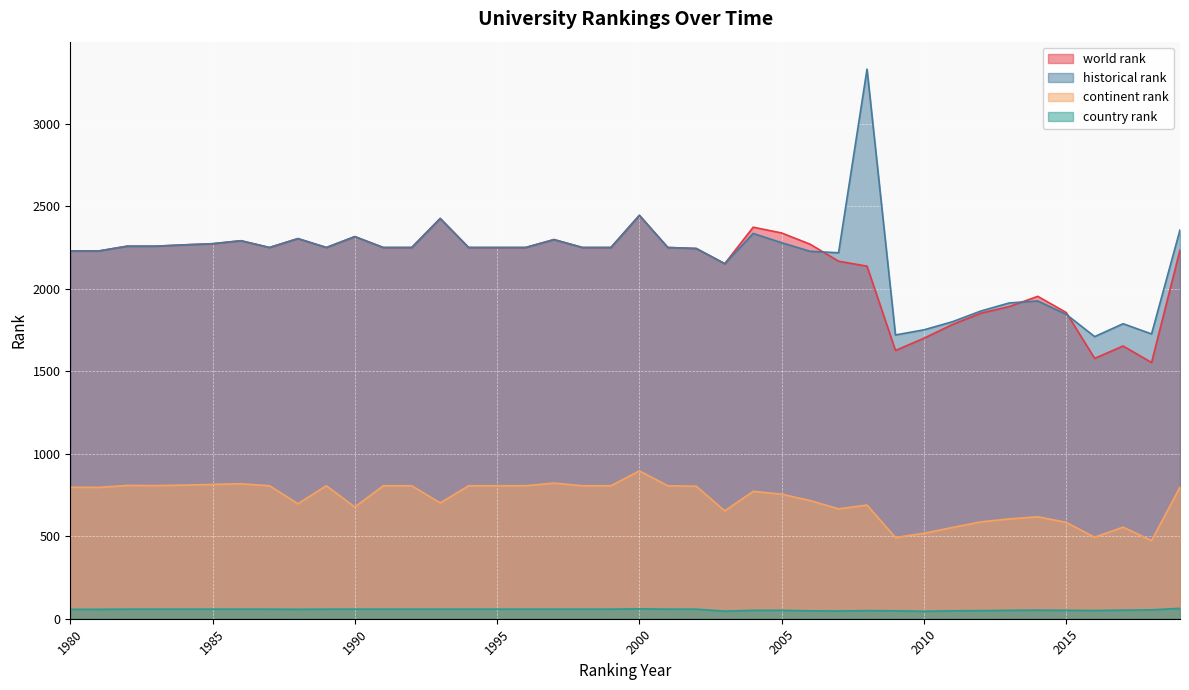

How many data points in world rank are above 2250?

13